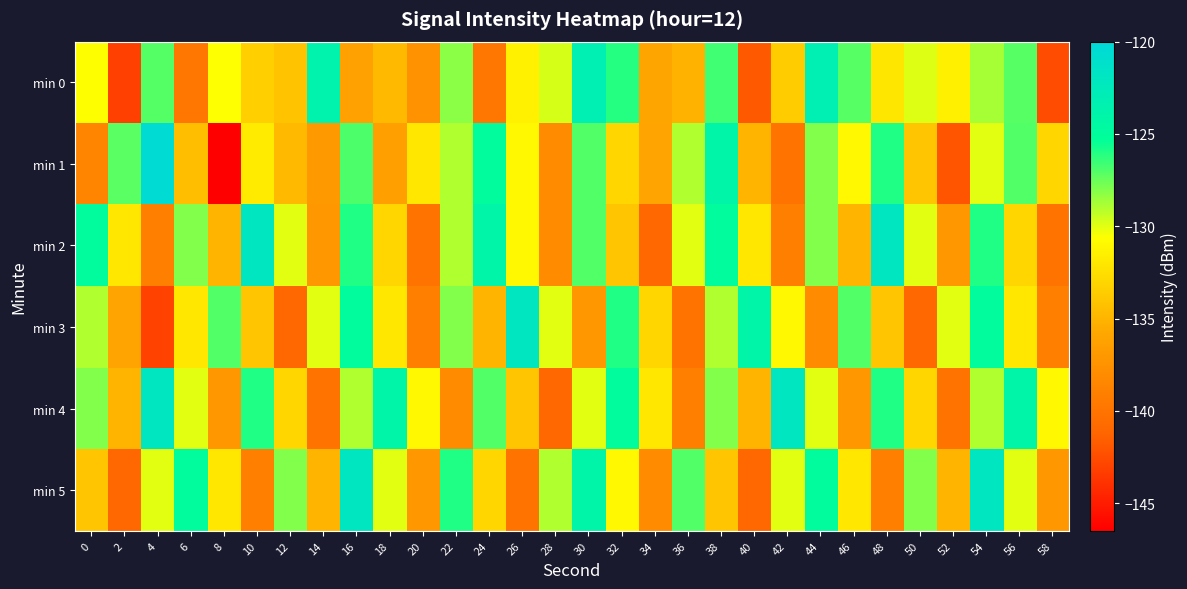

What is the difference between the highest and lowest values at 20?

9.0